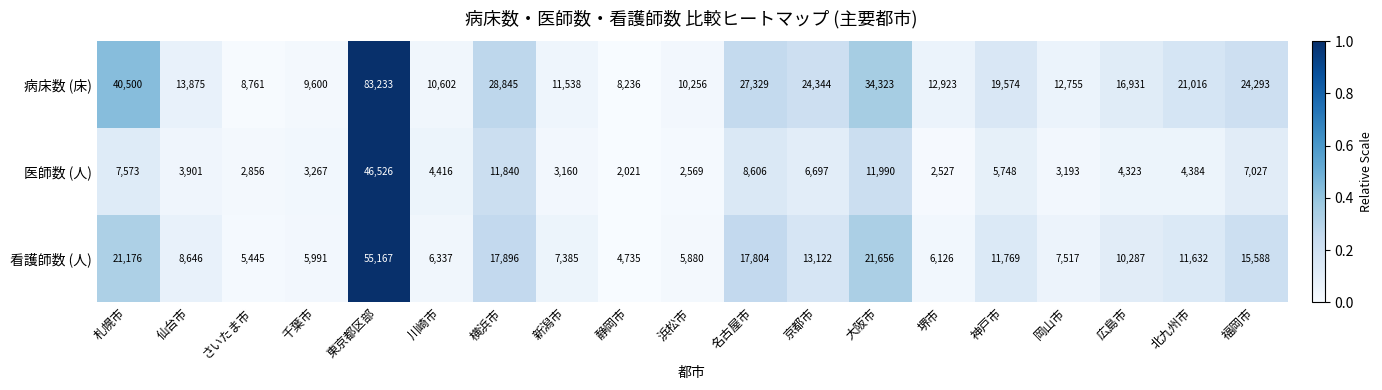

Which category has the highest value in the 医師数 (人) series?

東京都区部